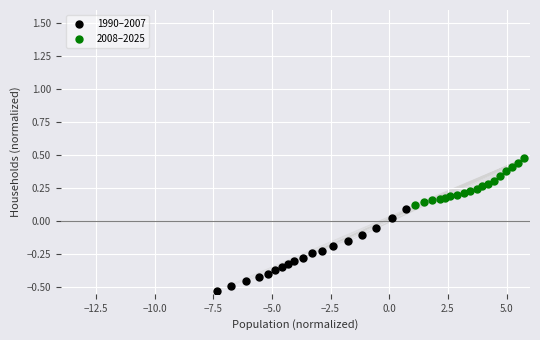

Which series reaches the minimum Y coordinate?

1990–2007